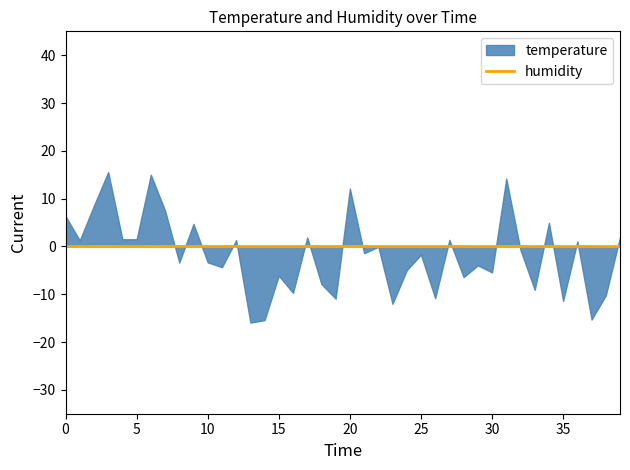

Does the chart have visible grid lines?

No